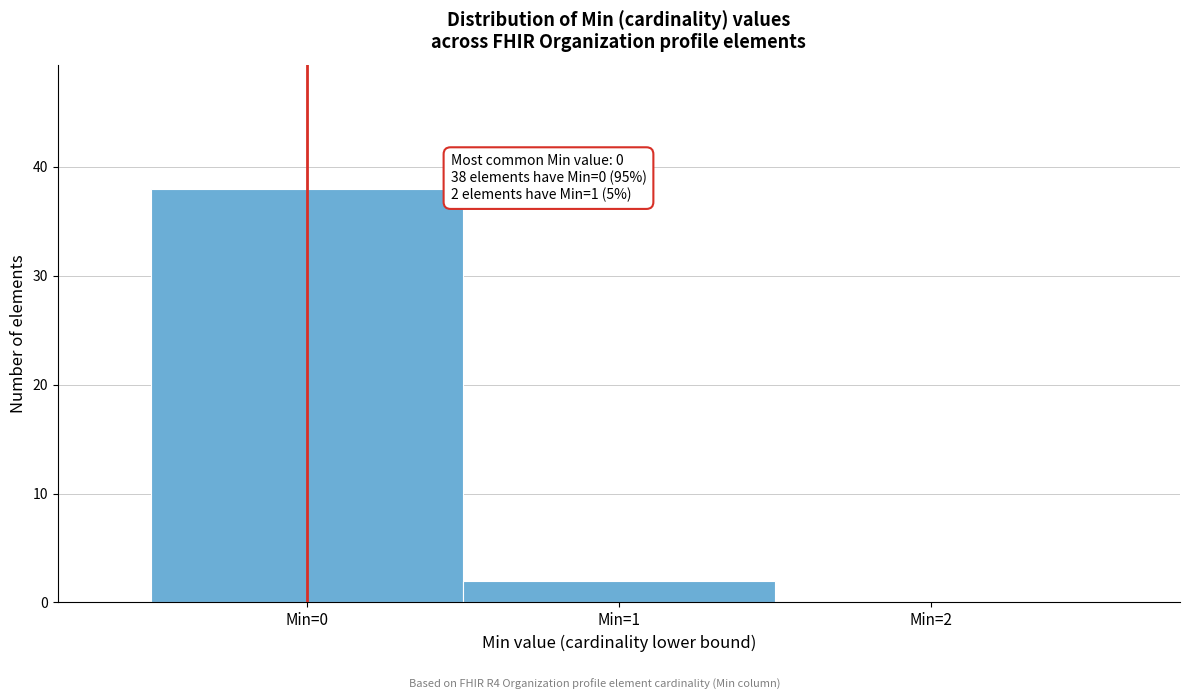

Over which range of the x-axis is the bar tallest?

-0.5 to 0.5